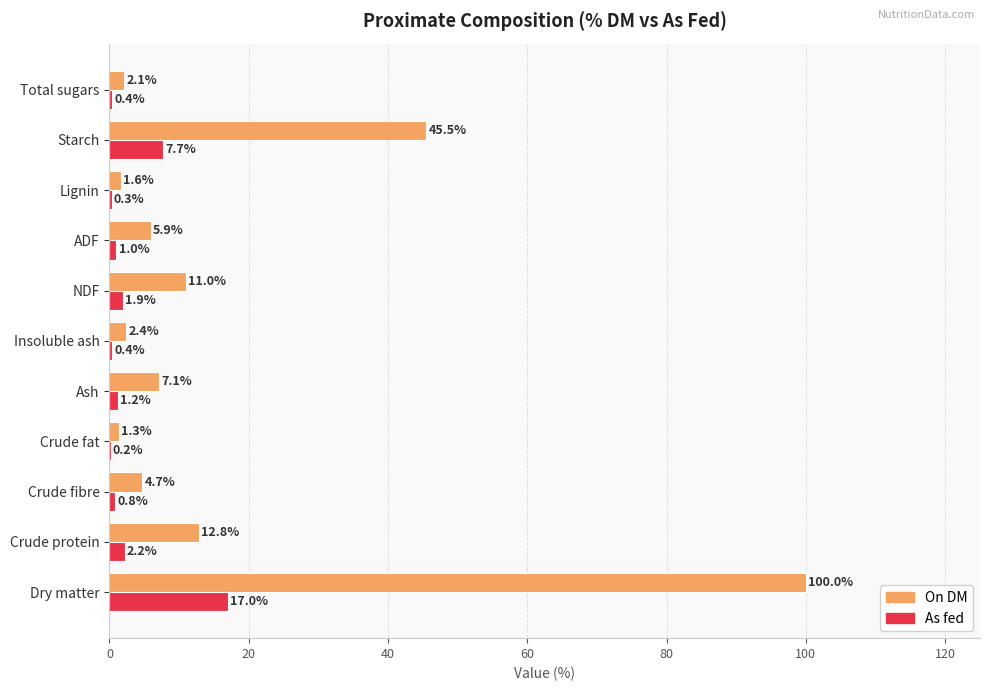

What is the sum of all As fed values?

33.1